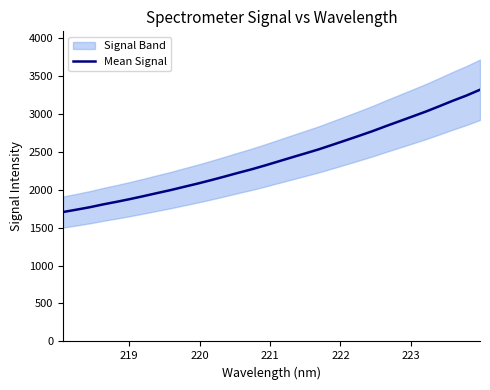

What is the sum of all values?

76870.3